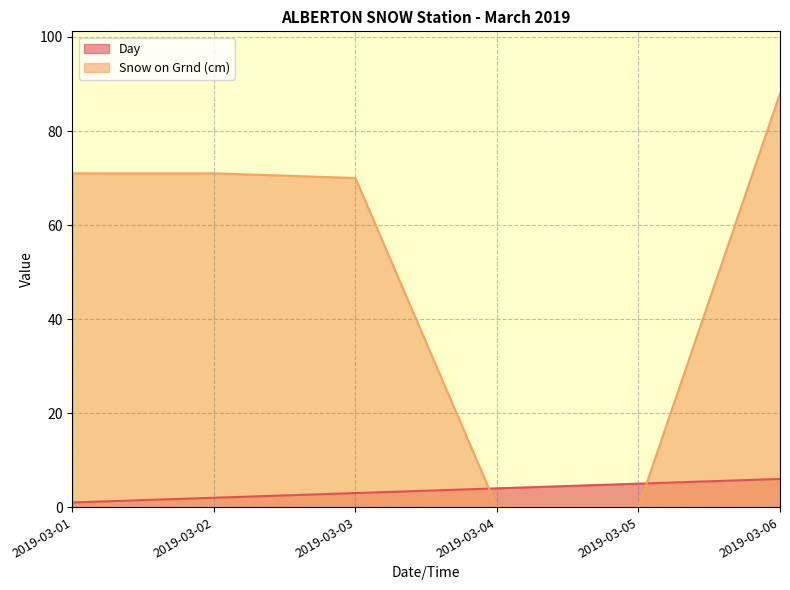

How many series are shown in this chart?

2